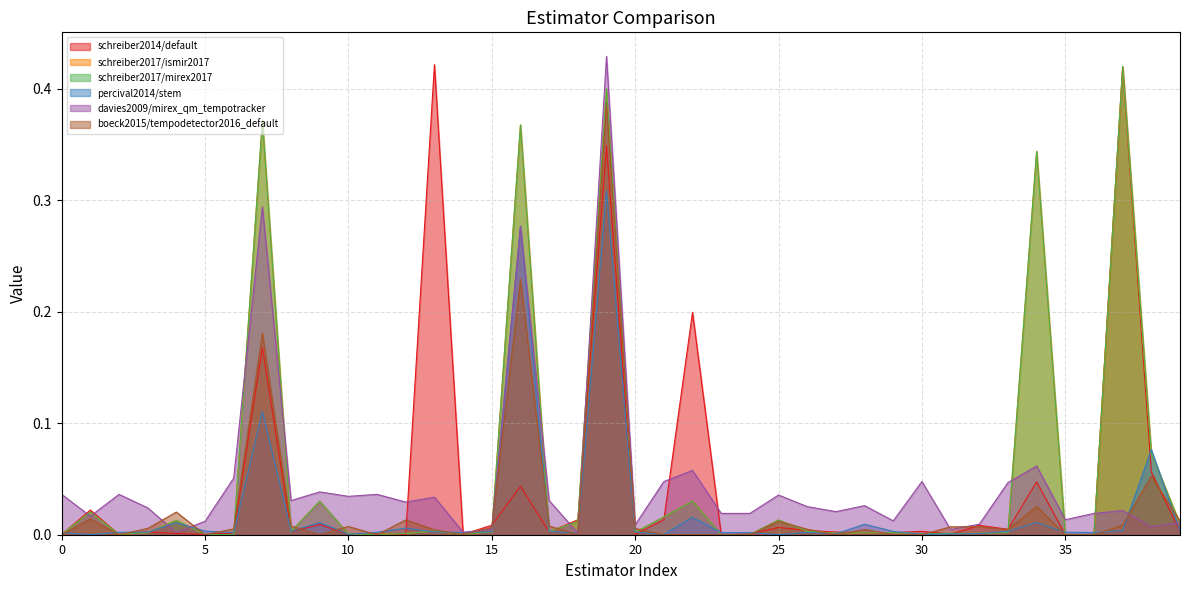

Reading left to right, list all the values displayed in this chart.

schreiber2014/default: 0.0	0.0	0.0	0.0	0.0	0.0	0.0	0.2	0.0	0.0	0.0	0.0	0.0	0.4	0.0	0.0	0.0	0.0	0.0	0.3	0.0	0.0	0.2	0.0	0.0	0.0	0.0	0.0	0.0	0.0	0.0	0.0	0.0	0.0	0.0	0.0	0.0	0.4	0.1	0.0
schreiber2017/ismir2017: 0.0	0.0	0.0	0.0	0.0	0.0	0.0	0.4	0.0	0.0	0.0	0.0	0.0	0.0	0.0	0.0	0.4	0.0	0.0	0.4	0.0	0.0	0.0	0.0	0.0	0.0	0.0	0.0	0.0	0.0	0.0	0.0	0.0	0.0	0.3	0.0	0.0	0.4	0.1	0.0
schreiber2017/mirex2017: 0.0	0.0	0.0	0.0	0.0	0.0	0.0	0.4	0.0	0.0	0.0	0.0	0.0	0.0	0.0	0.0	0.4	0.0	0.0	0.4	0.0	0.0	0.0	0.0	0.0	0.0	0.0	0.0	0.0	0.0	0.0	0.0	0.0	0.0	0.3	0.0	0.0	0.4	0.1	0.0
percival2014/stem: 0.0	0.0	0.0	0.0	0.0	0.0	0.0	0.1	0.0	0.0	0.0	0.0	0.0	0.0	0.0	0.0	0.3	0.0	0.0	0.3	0.0	0.0	0.0	0.0	0.0	0.0	0.0	0.0	0.0	0.0	0.0	0.0	0.0	0.0	0.0	0.0	0.0	0.0	0.1	0.0
davies2009/mirex_qm_tempotracker: 0.0	0.0	0.0	0.0	0.0	0.0	0.1	0.3	0.0	0.0	0.0	0.0	0.0	0.0	0.0	0.0	0.3	0.0	0.0	0.4	0.0	0.0	0.1	0.0	0.0	0.0	0.0	0.0	0.0	0.0	0.0	0.0	0.0	0.0	0.1	0.0	0.0	0.0	0.0	0.0
boeck2015/tempodetector2016_default: 0.0	0.0	0.0	0.0	0.0	0.0	0.0	0.2	0.0	0.0	0.0	0.0	0.0	0.0	0.0	0.0	0.2	0.0	0.0	0.4	0.0	0.0	0.0	0.0	0.0	0.0	0.0	0.0	0.0	0.0	0.0	0.0	0.0	0.0	0.0	0.0	0.0	0.0	0.1	0.0